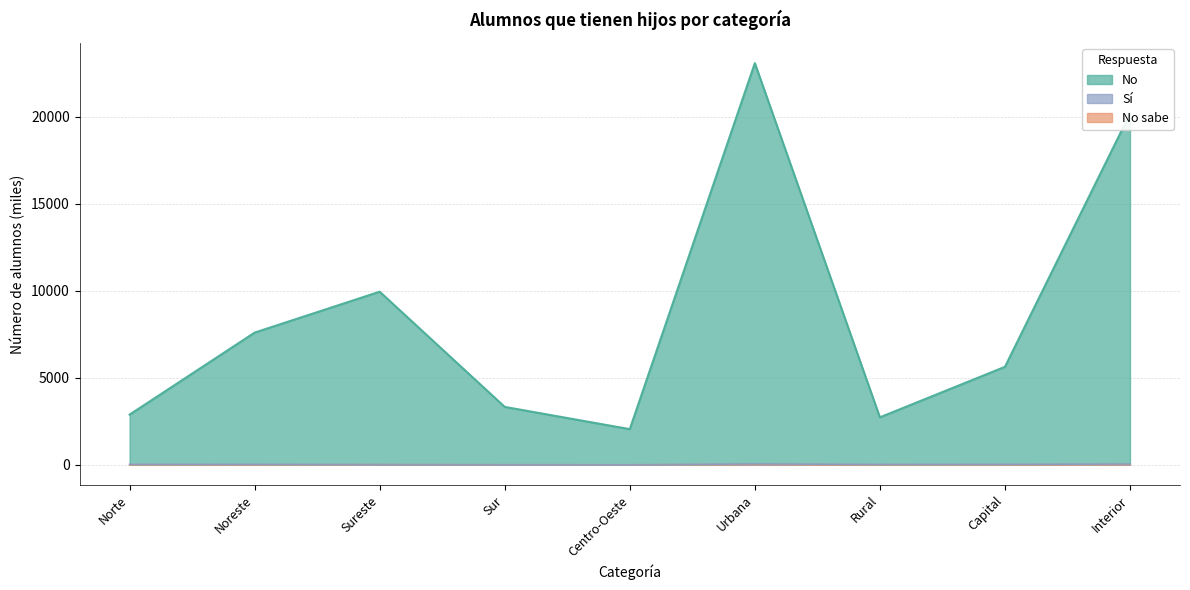

Which series has the largest range (max minus min)?

No